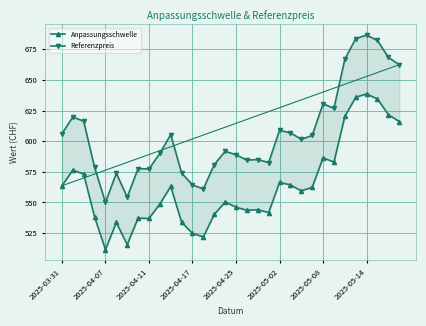

What is the minimum value shown in the chart?

511.5